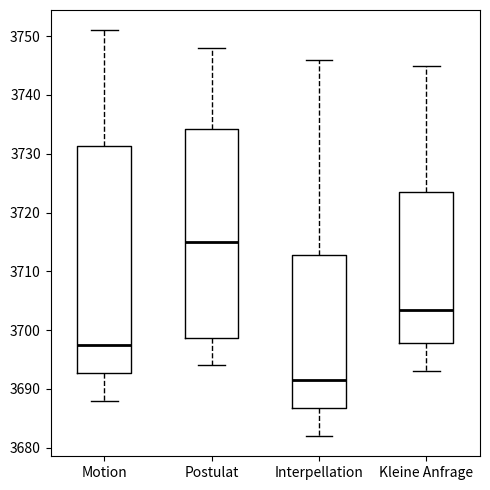

Which box's median line is the lowest?

Interpellation